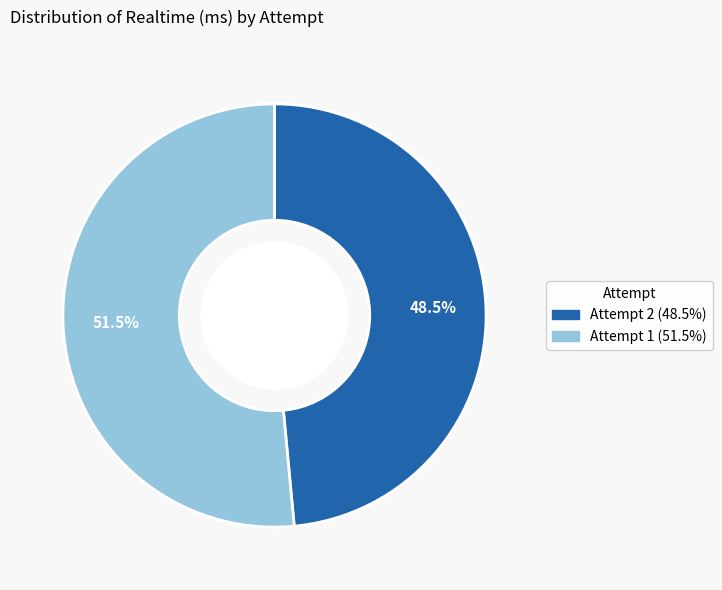

Rank the categories by value from highest to lowest.

Attempt 1, Attempt 2